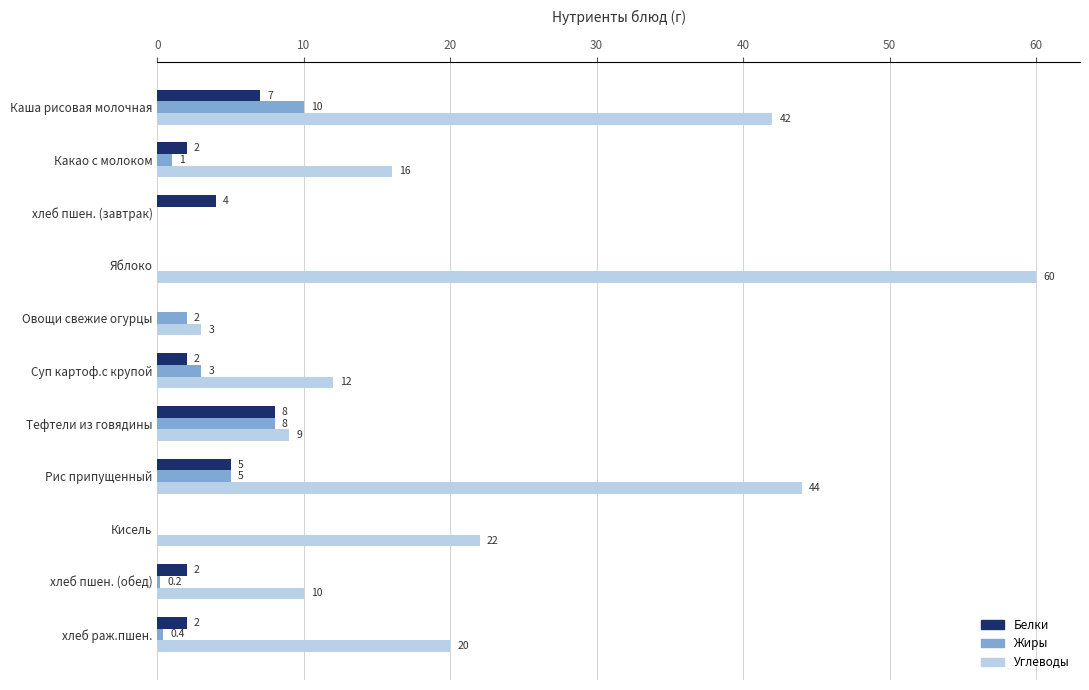

Count the number of data series in this chart.

3